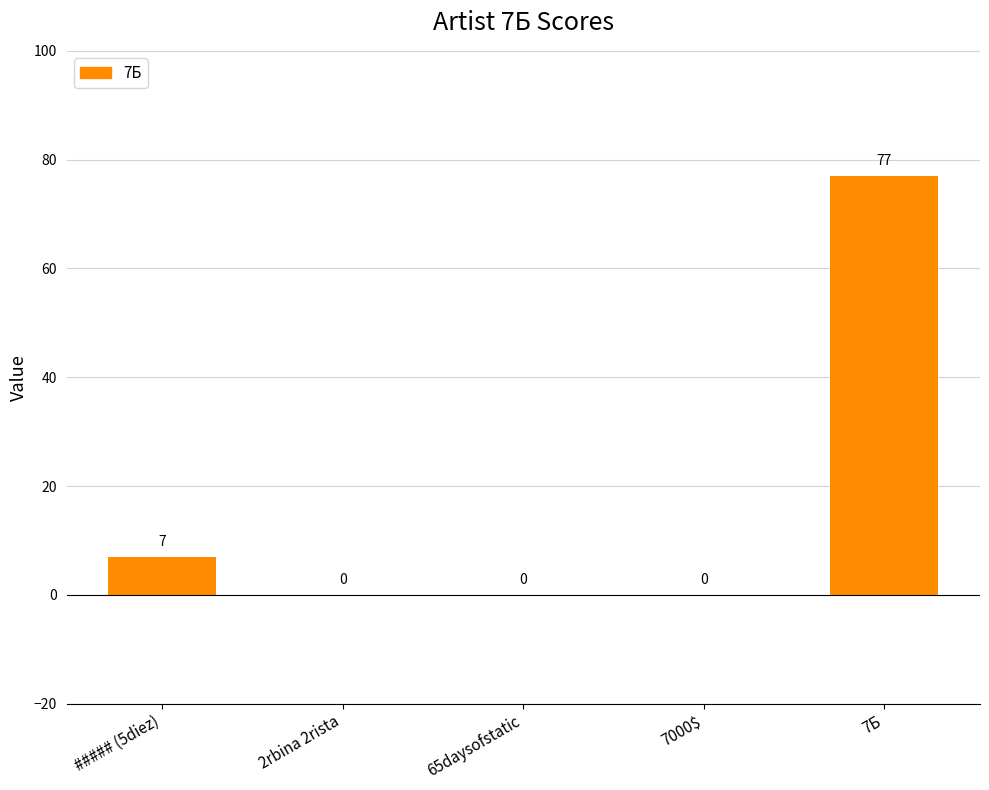

Between ##### (5diez) and 7Б, which is larger?

7Б